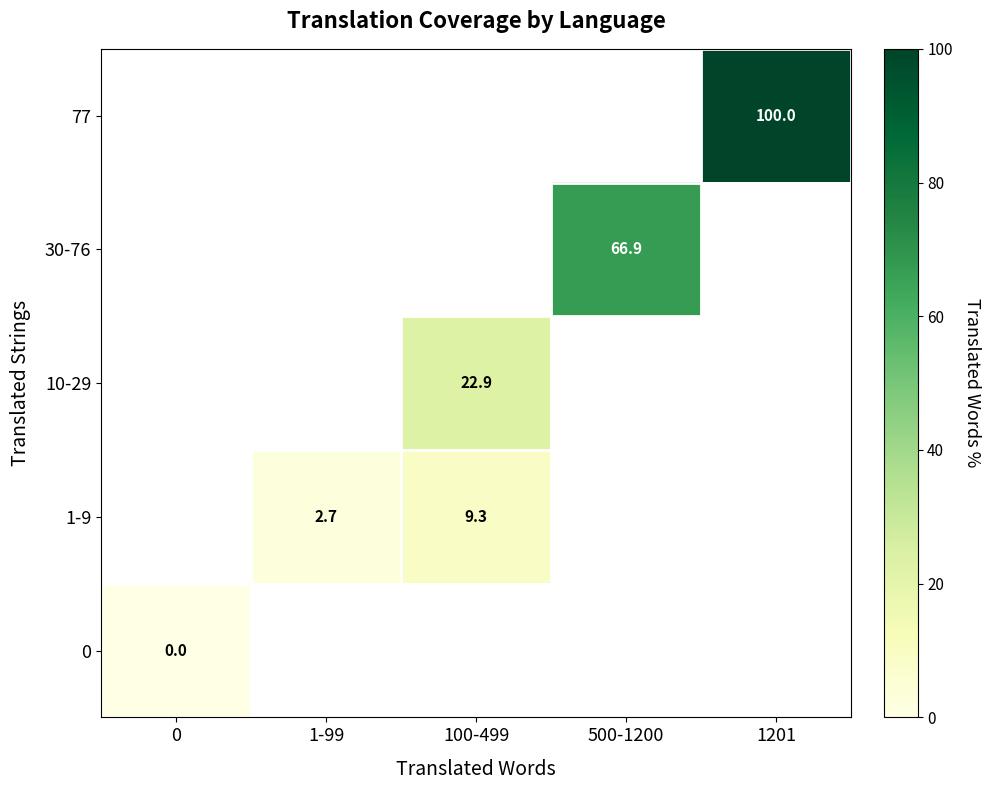

The 1-9 series shows 9.3 at 100-499. True or false?

True